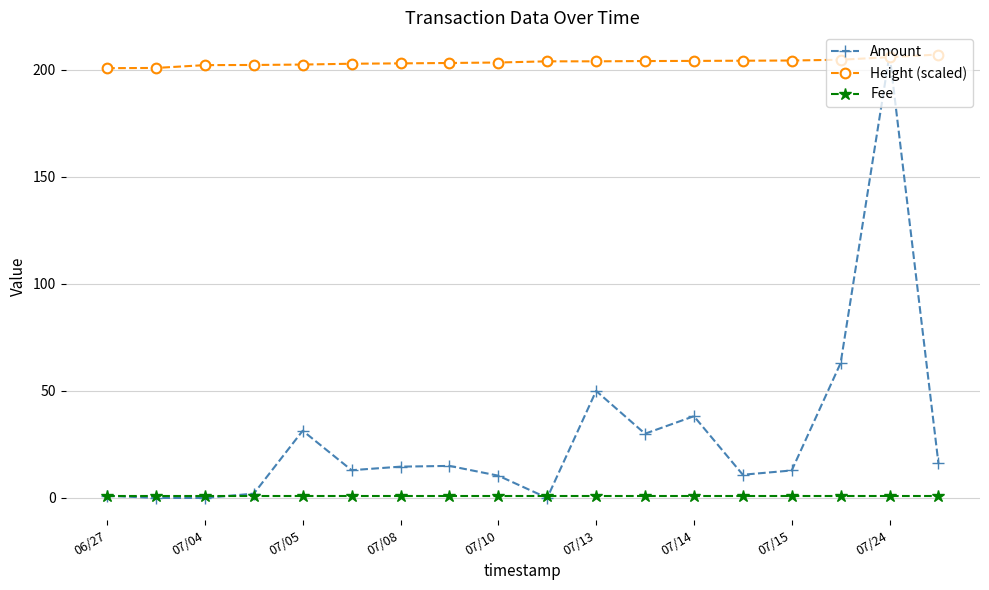

Which series has the largest range (max minus min)?

Amount